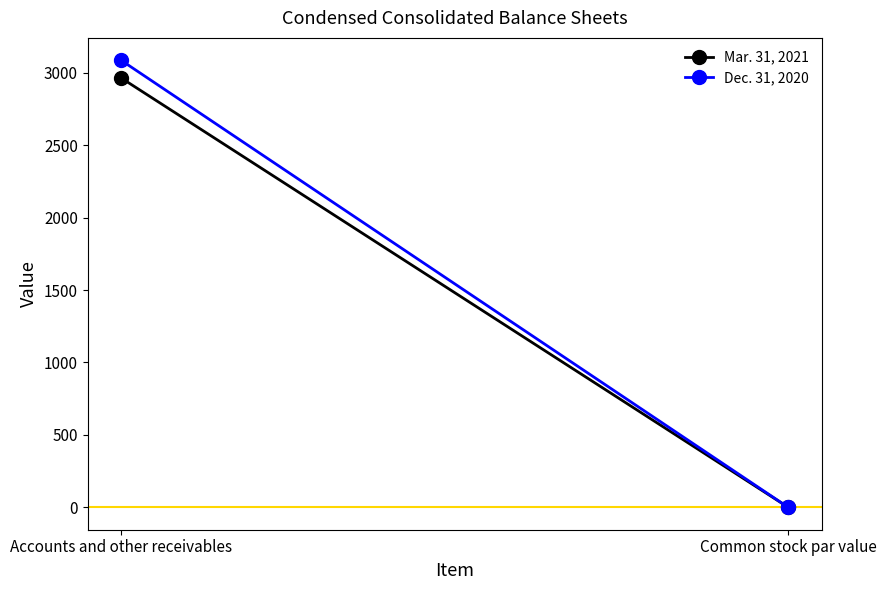

What is the average value of the Mar. 31, 2021 series?

1482.0